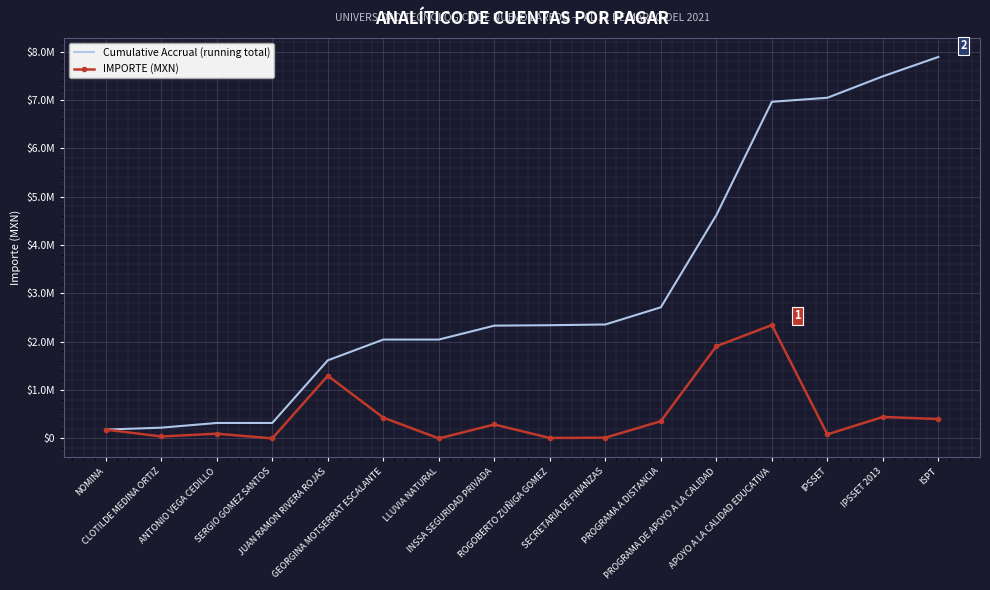

What are all the series names shown in the legend?

Cumulative Accrual (running total), IMPORTE (MXN)